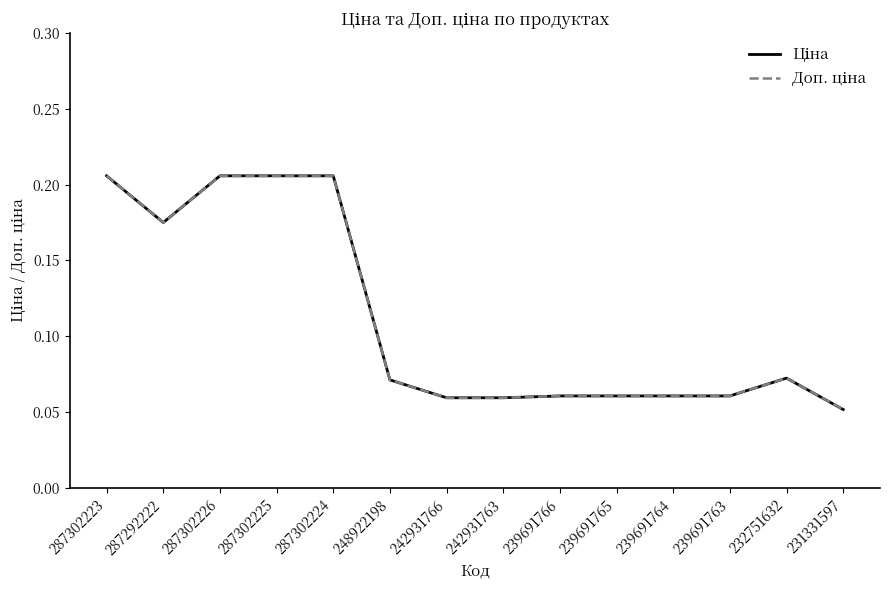

What is the total value across all series at 287302224?

0.4